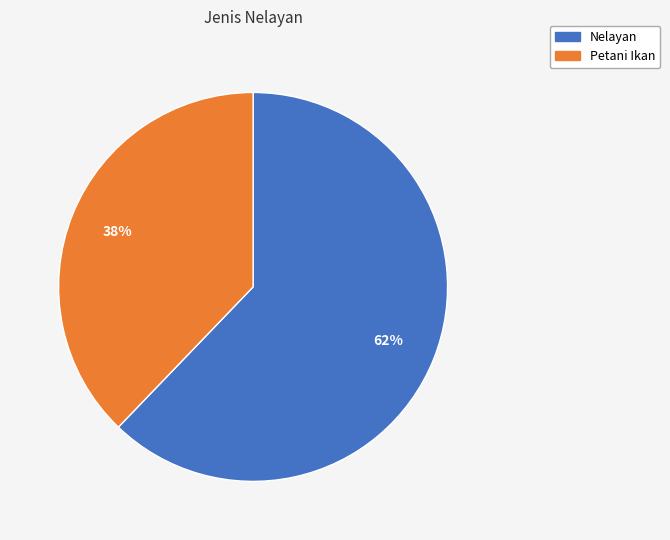

To the nearest percent, what portion does Petani Ikan represent?

38%